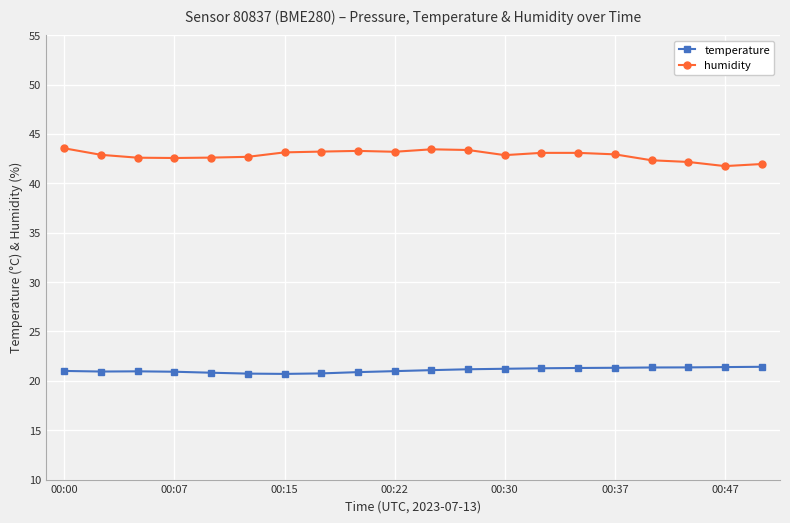

How many series are shown in this chart?

2